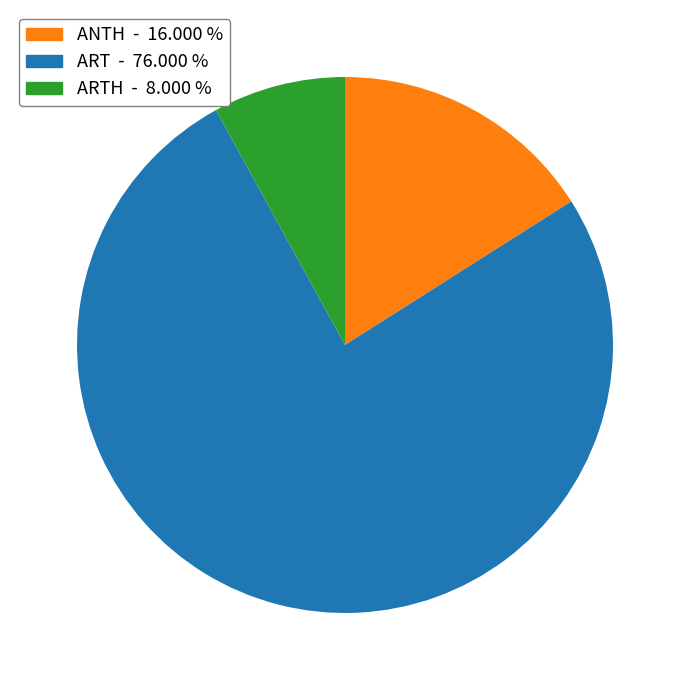

Is there a majority slice in this chart?

Yes